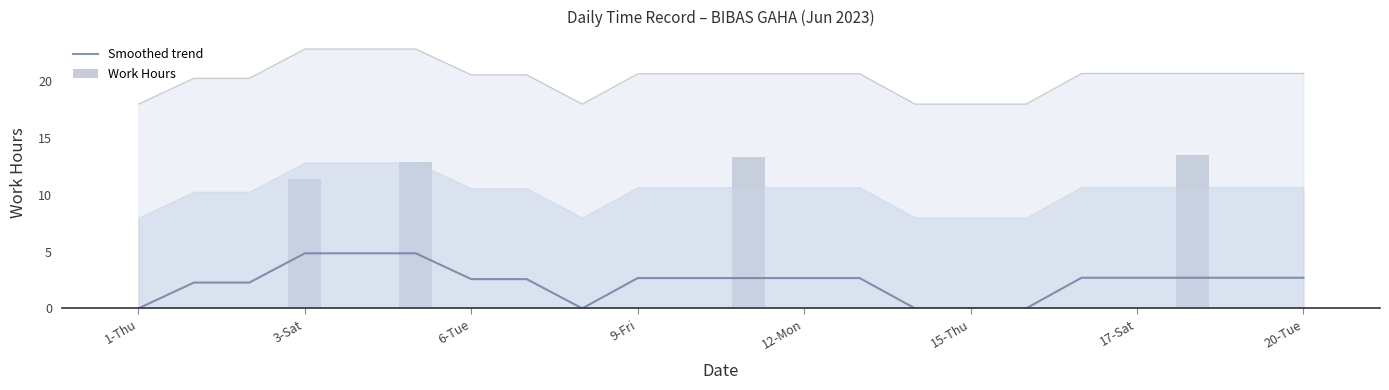

What is the label of the 12th bar from the right?

10